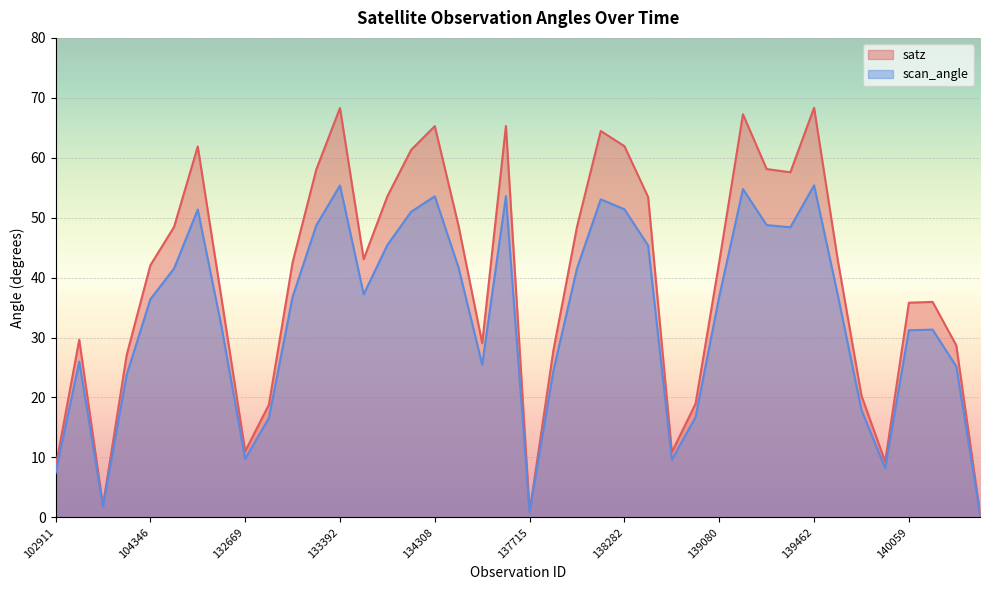

Reading left to right, extract all data points from this chart.

satz: 8.3	29.6	2.0	27.1	42.0	48.5	61.9	36.6	11.0	18.8	42.5	58.0	68.3	43.1	53.6	61.3	65.3	48.7	29.1	65.3	1.0	27.8	48.5	64.5	61.9	53.4	10.9	18.9	42.6	67.3	58.1	57.6	68.3	42.9	20.3	9.3	35.8	35.9	28.7	0.7
scan_angle: 7.3	26.0	1.7	23.8	36.4	41.5	51.4	31.8	9.8	16.6	36.8	48.7	55.4	37.2	45.5	51.0	53.6	41.7	25.5	53.6	0.8	24.4	41.6	53.1	51.4	45.4	9.6	16.7	36.9	54.8	48.8	48.4	55.4	37.1	17.9	8.2	31.2	31.3	25.2	0.6